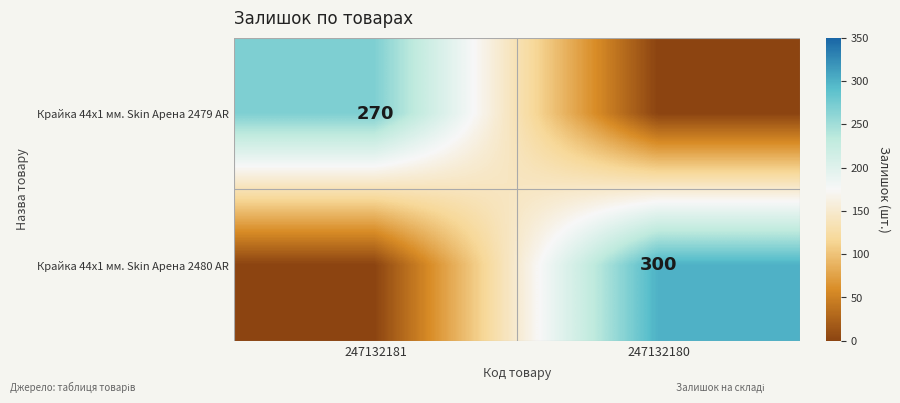

True or false: Крайка 44x1 мм. Skin Арена 2480 AR has a value of 300 at 247132180.

True